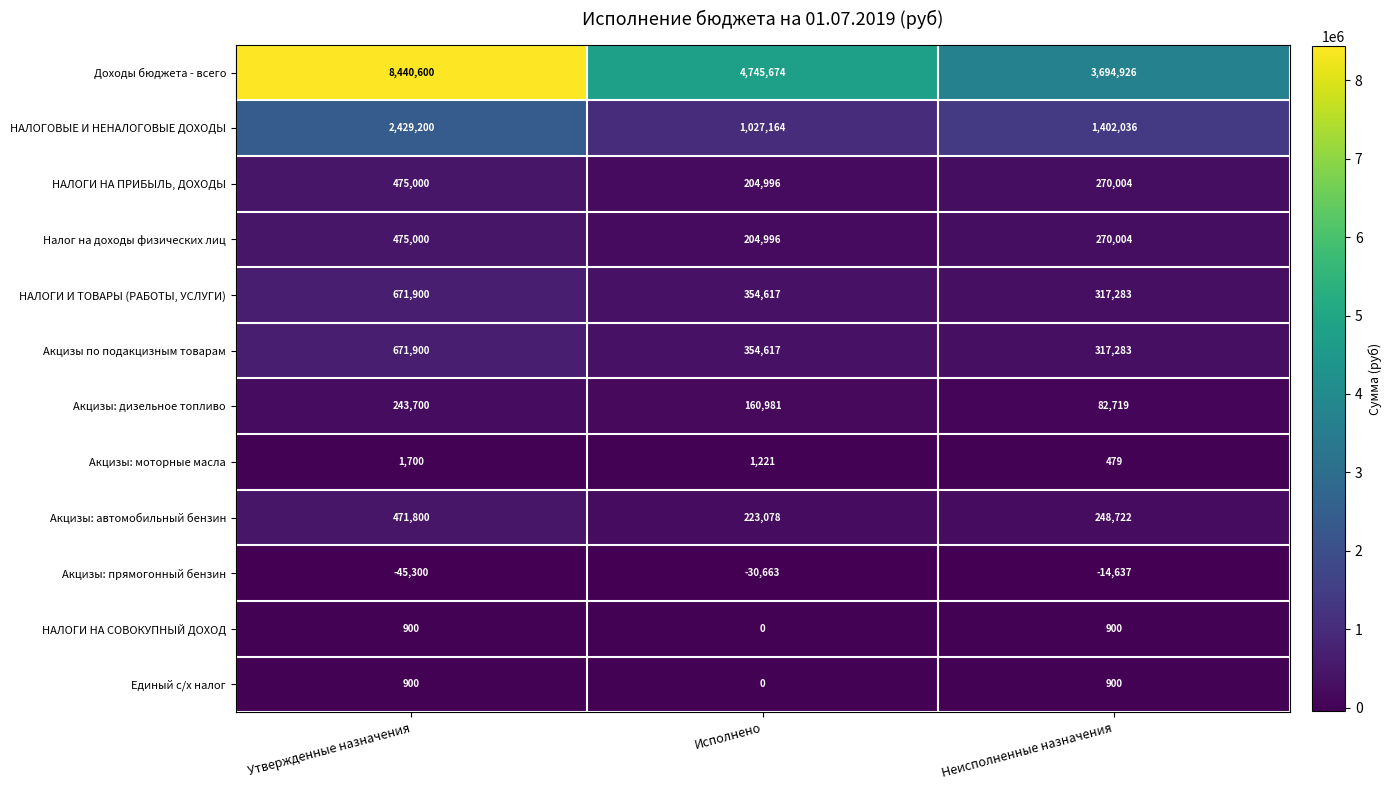

True or false: Акцизы: моторные масла has a value of 479 at Неисполненные назначения.

True